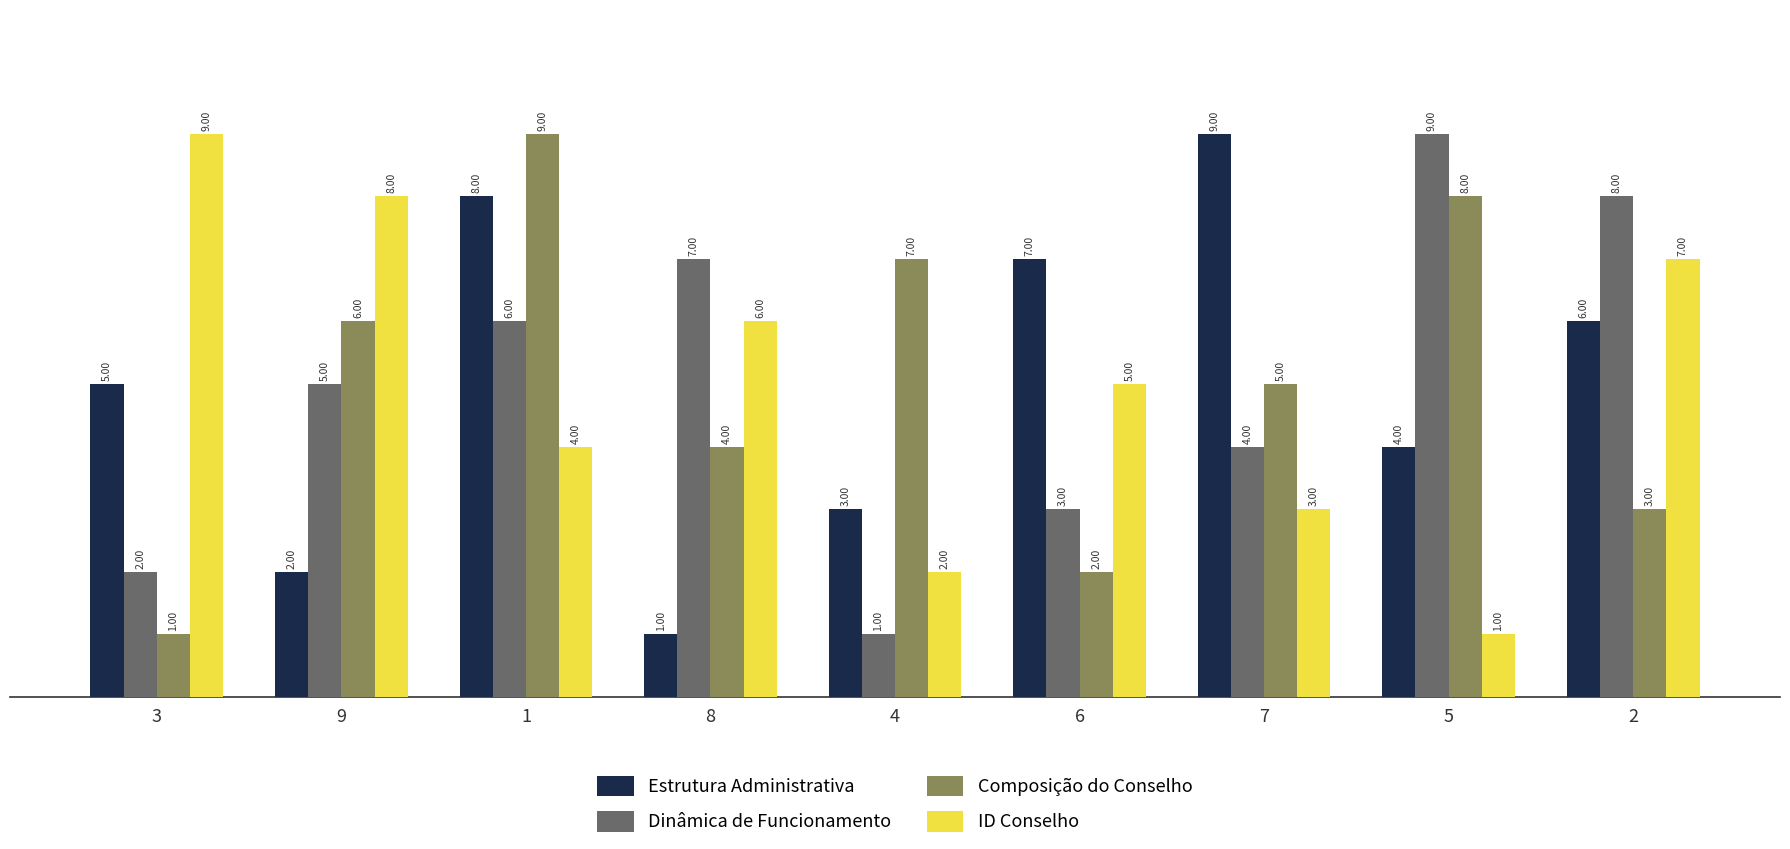

Reading left to right, what are all the values shown in this chart?

Estrutura Administrativa: 3=5	9=2	1=8	8=1	4=3	6=7	7=9	5=4	2=6
Dinâmica de Funcionamento: 3=2	9=5	1=6	8=7	4=1	6=3	7=4	5=9	2=8
Composição do Conselho: 3=1	9=6	1=9	8=4	4=7	6=2	7=5	5=8	2=3
ID Conselho: 3=9	9=8	1=4	8=6	4=2	6=5	7=3	5=1	2=7